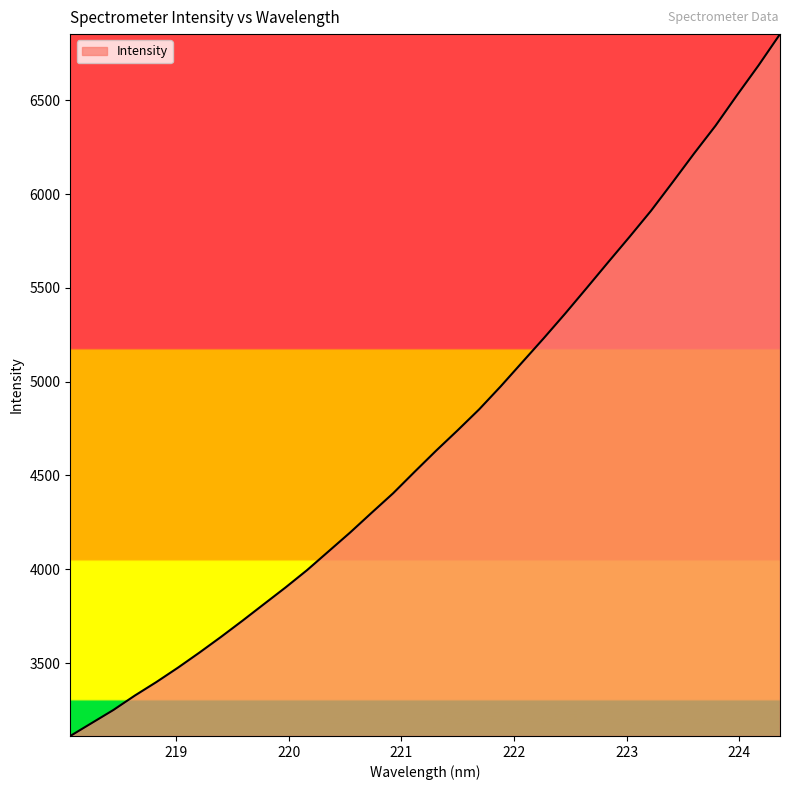

Count the number of data series in this chart.

1